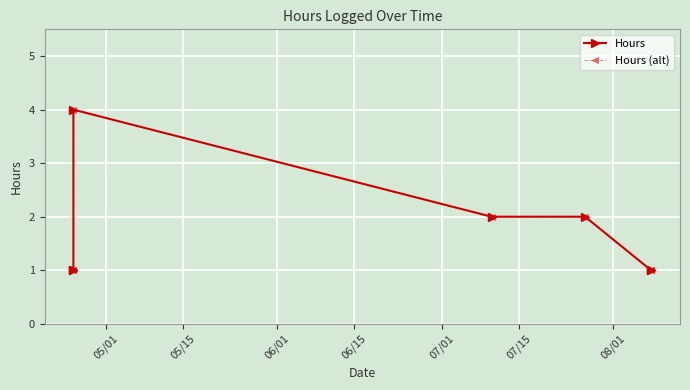

What is the sum of the Hours values at 06/15 and 05/01?

3